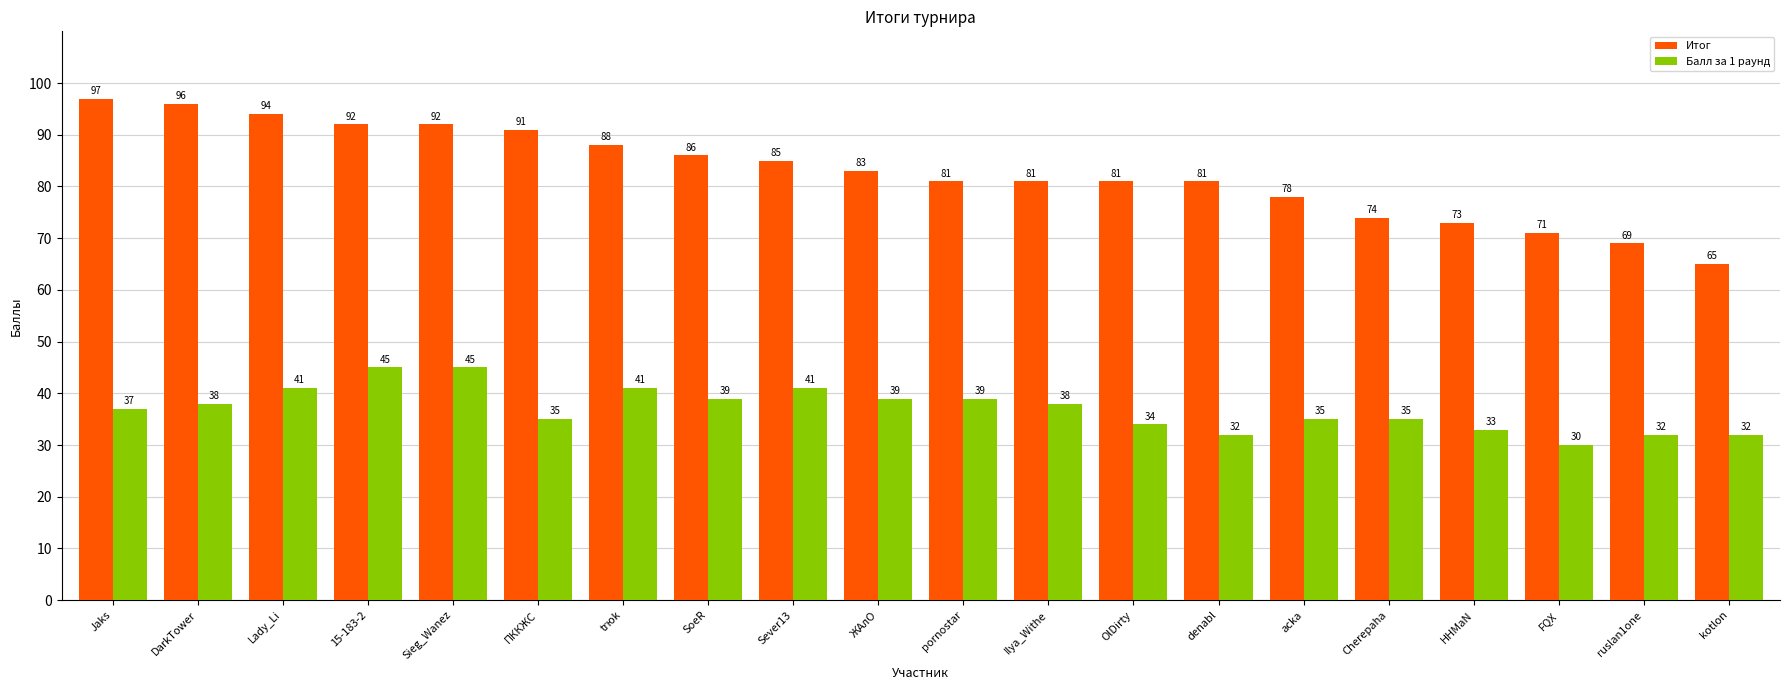

Is the value of Балл за 1 раунд at Lady_Li greater than the value of Итог at ЖАлО?

No